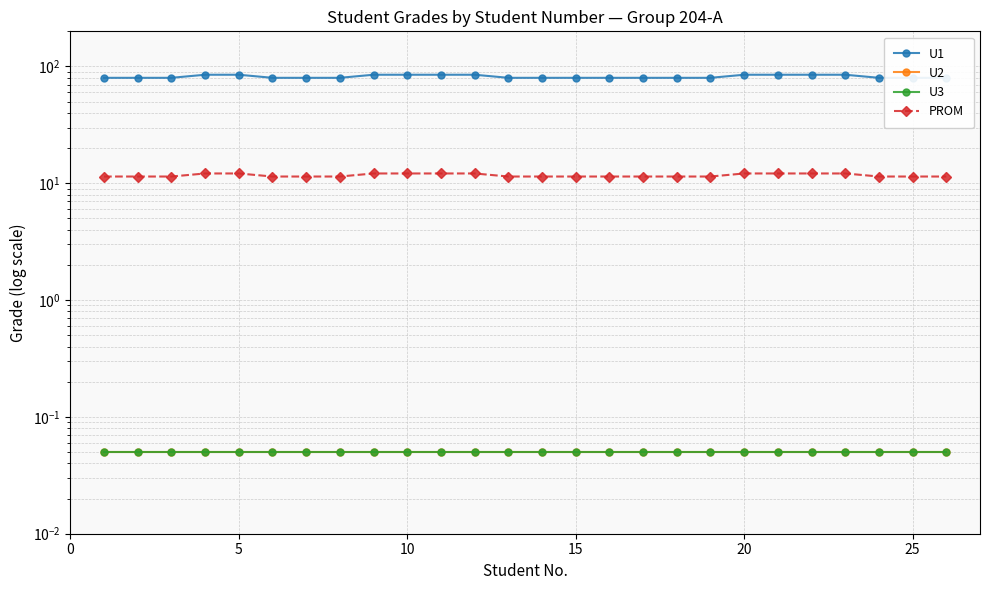

What is the sum of all PROM values?

304.3